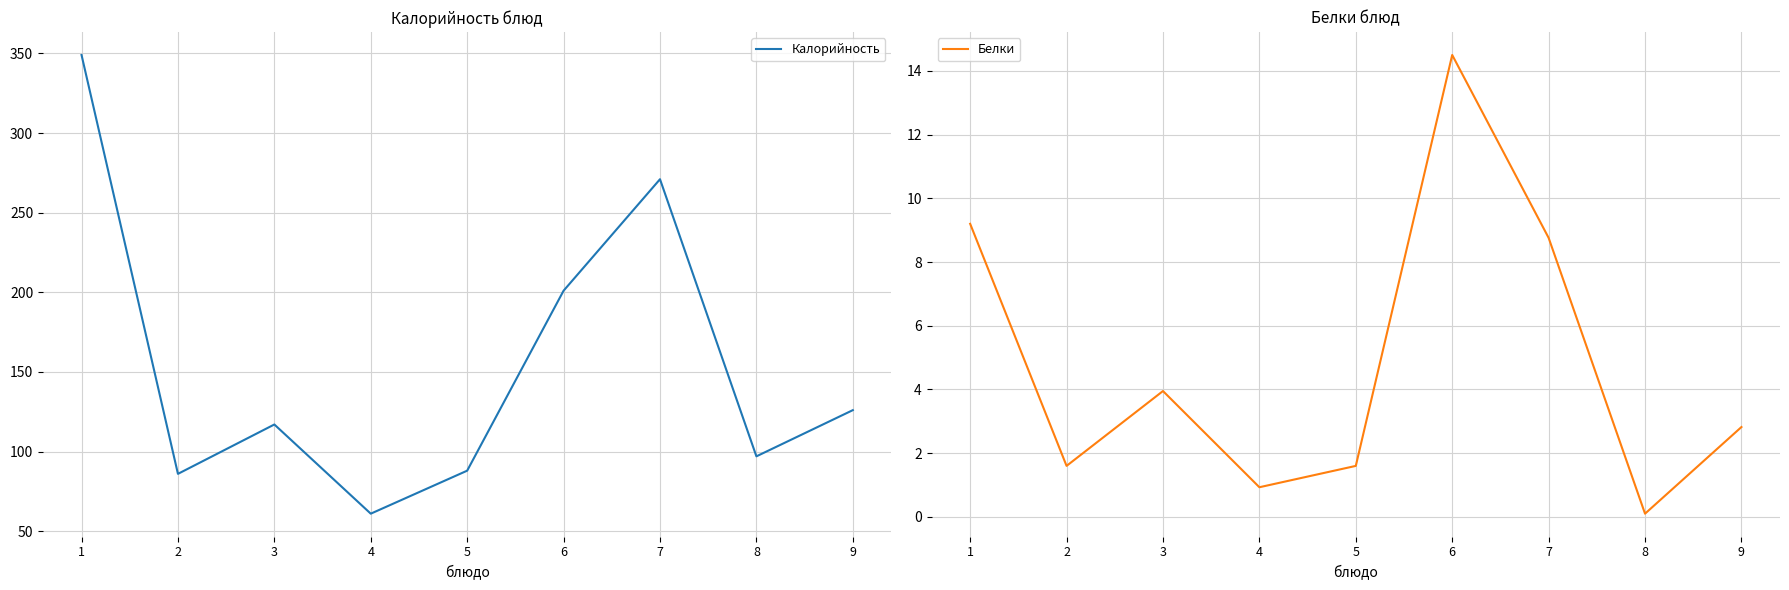

Which series changed the most between 3 and 7?

Калорийность